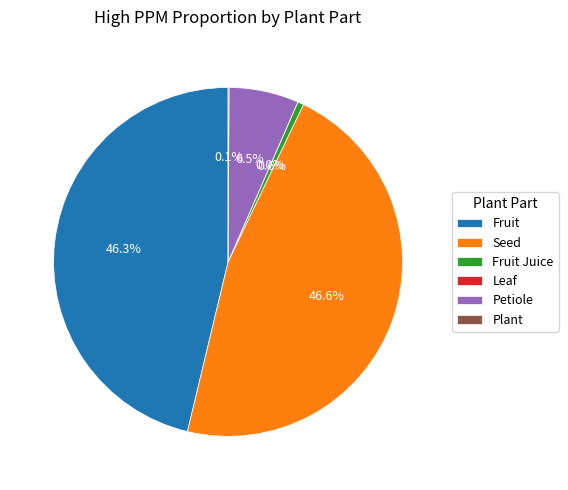

The Plant slice represents 14% of the pie. True or false?

False